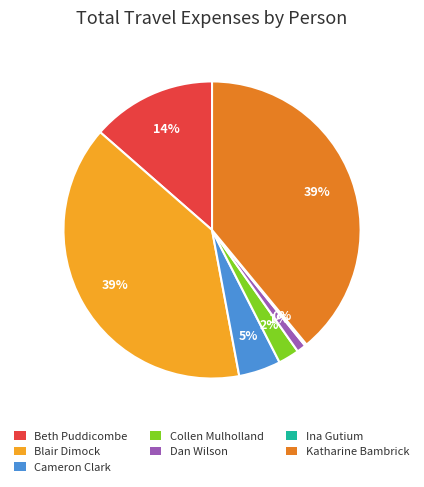

Does any single category account for the majority?

No